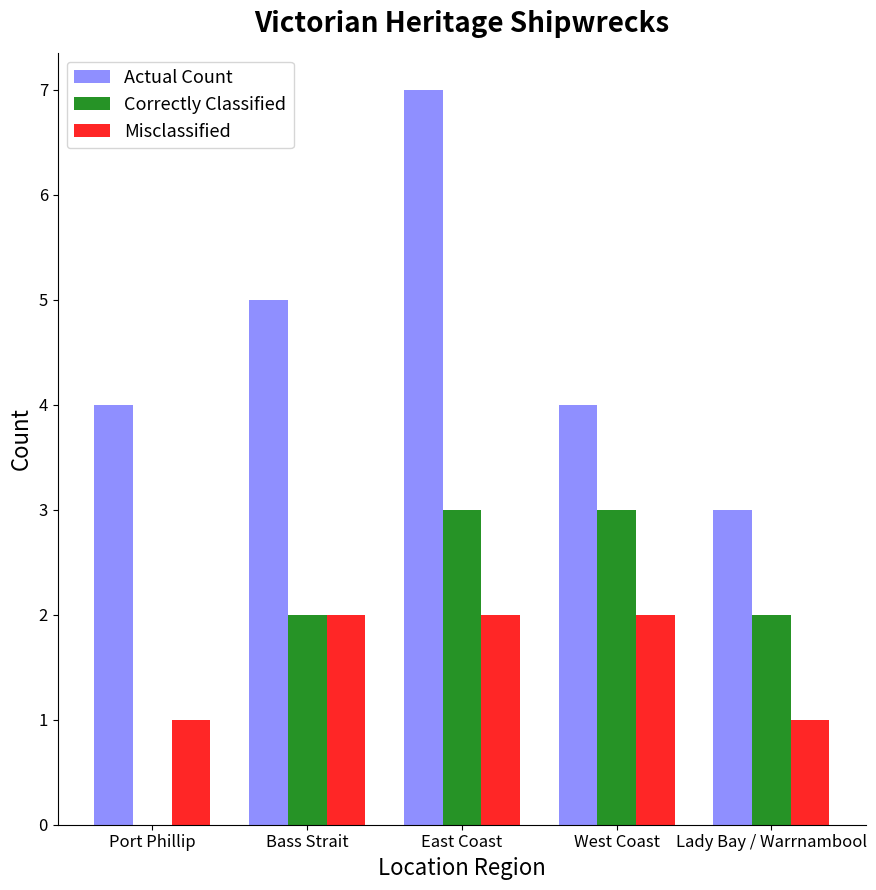

At which category is the sum across all series the highest?

East Coast